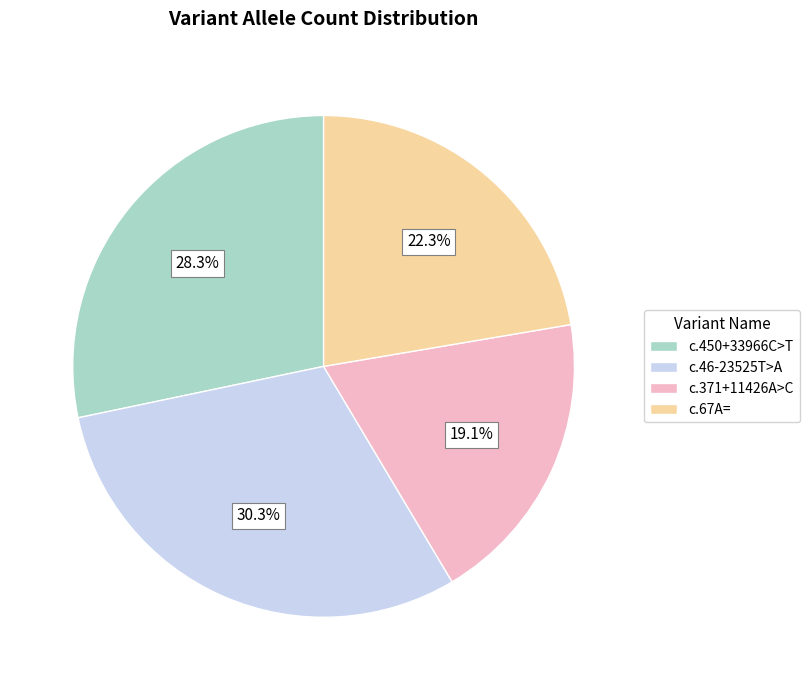

How many slices are in this pie chart?

4